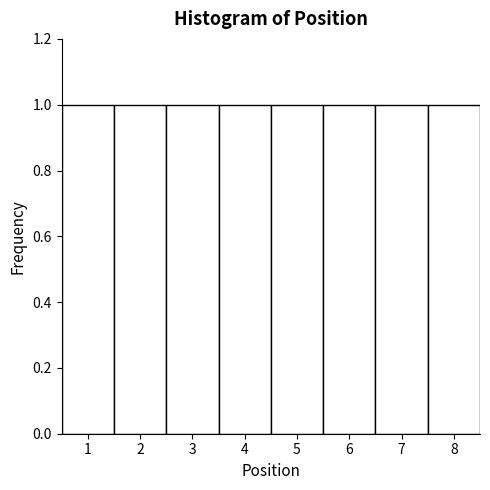

Reading left to right, list every bar in this chart as the range it spans on the x-axis followed by its height. The values are not printed on the chart, so give them approximately, as read against the axis.

0.5 to 1.5: 1
1.5 to 2.5: 1
2.5 to 3.5: 1
3.5 to 4.5: 1
4.5 to 5.5: 1
5.5 to 6.5: 1
6.5 to 7.5: 1
7.5 to 8.5: 1